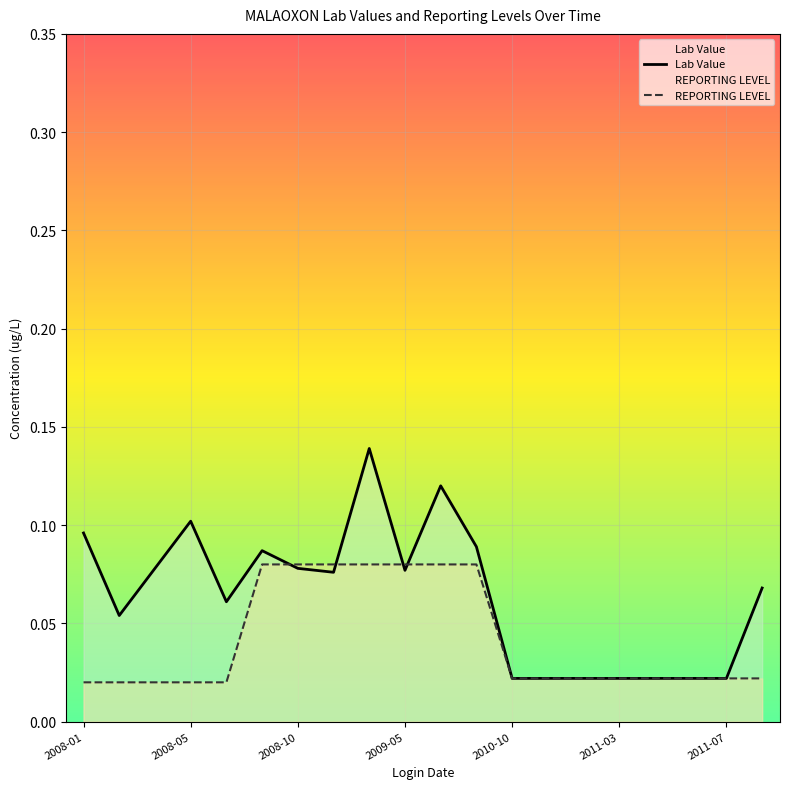

Which series has the largest range (max minus min)?

Lab Value